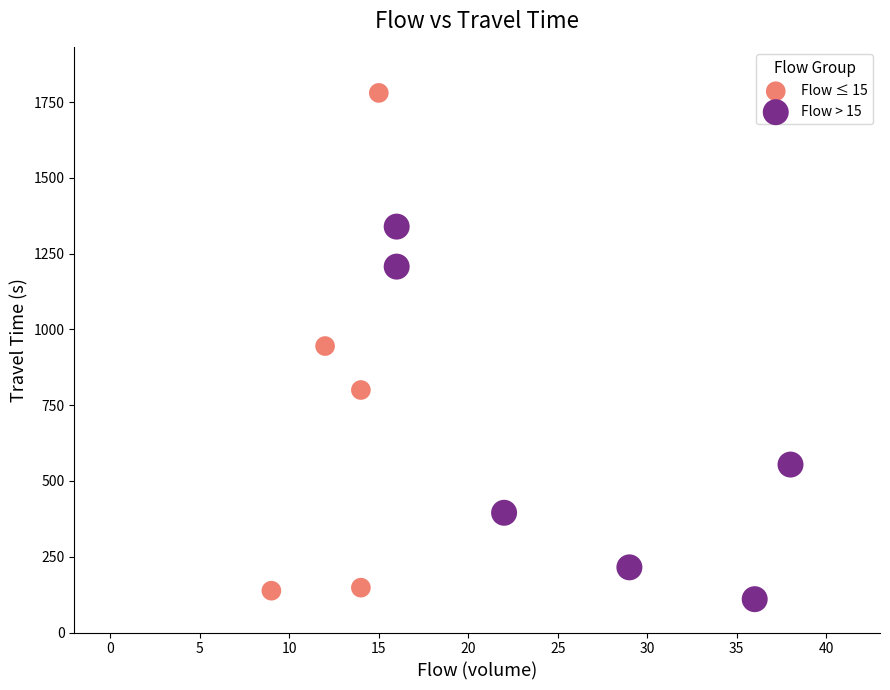

Which series reaches the maximum Y coordinate?

Flow ≤ 15